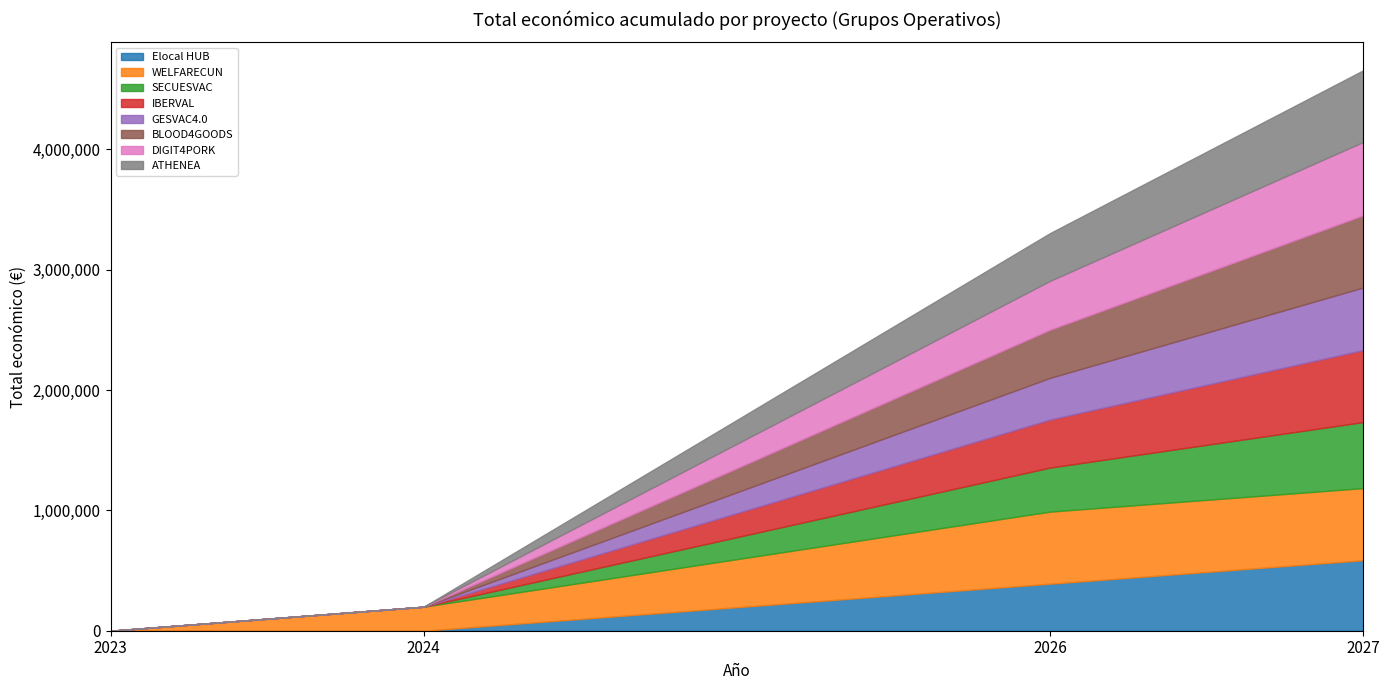

What is the change in value from 609206 to 595436?

-13770